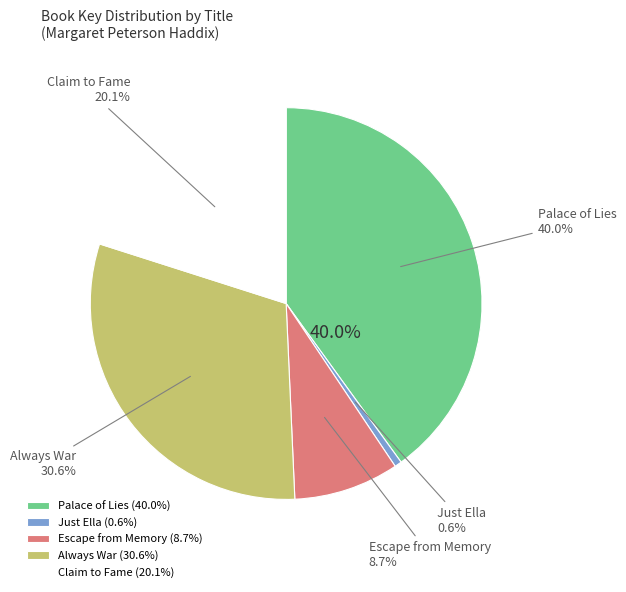

Is there any slice that represents more than half of the pie?

No